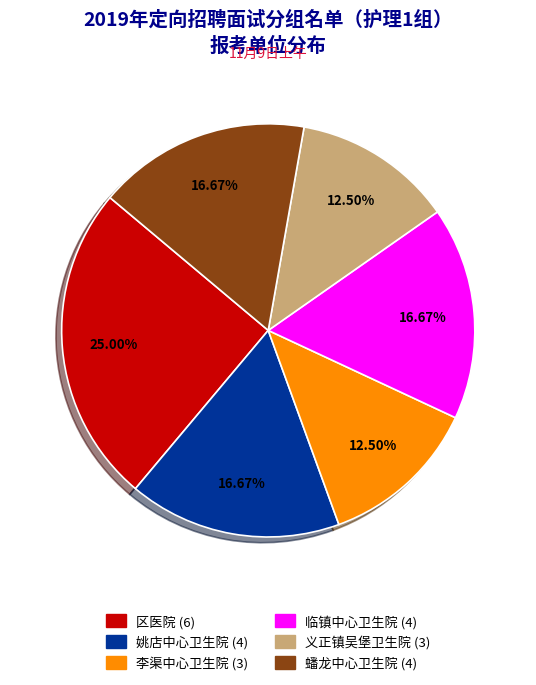

True or false: 姚店中心卫生院 accounts for 31% of the total.

False